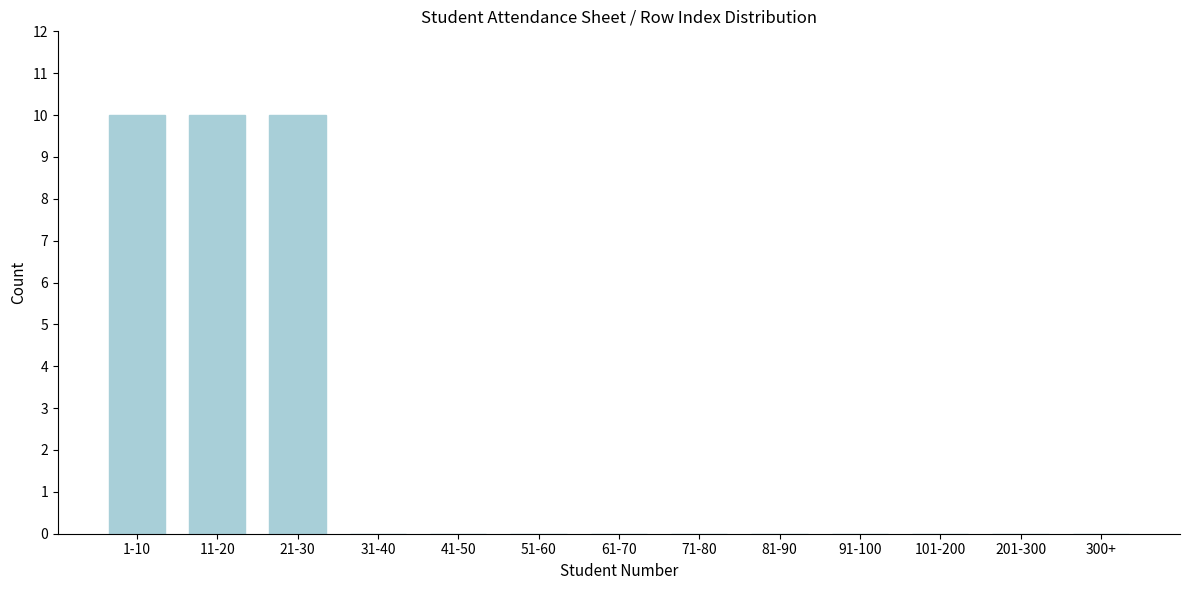

Reading left to right, extract all data points from this chart.

1-10=10	11-20=10	21-30=10	31-40=0	41-50=0	51-60=0	61-70=0	71-80=0	81-90=0	91-100=0	101-200=0	201-300=0	300+=0